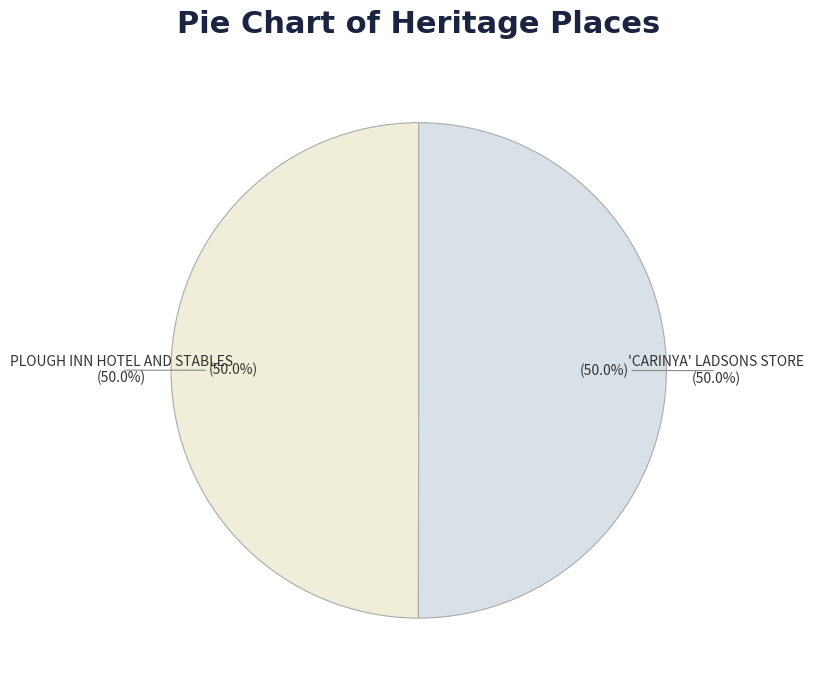

Do 'CARINYA' LADSONS STORE and PLOUGH INN HOTEL AND STABLES together represent more than half of the pie?

Yes